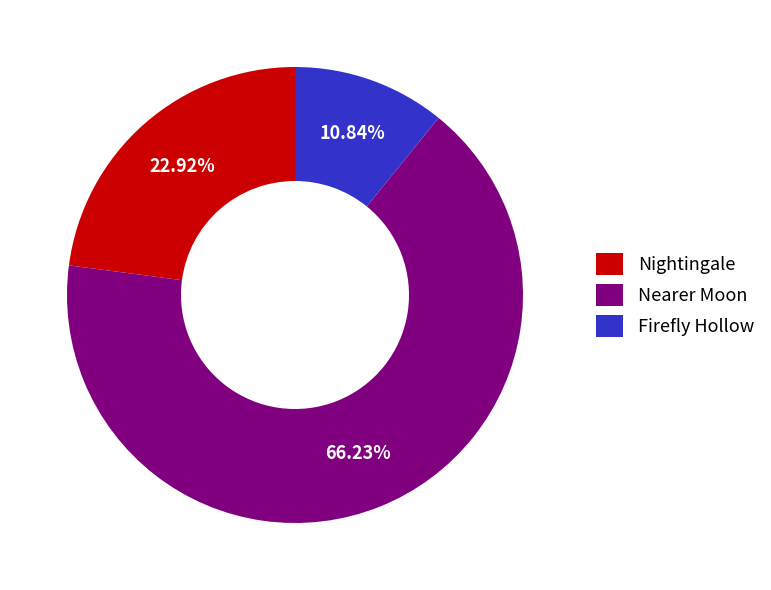

The Firefly Hollow slice represents 11% of the pie. True or false?

True